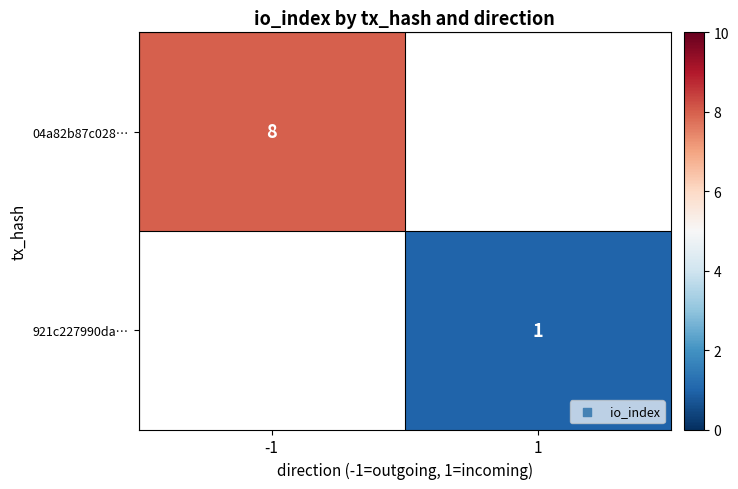

Is the value of 04a82b87c028… at -1 greater than the value of 921c227990da… at 1?

Yes